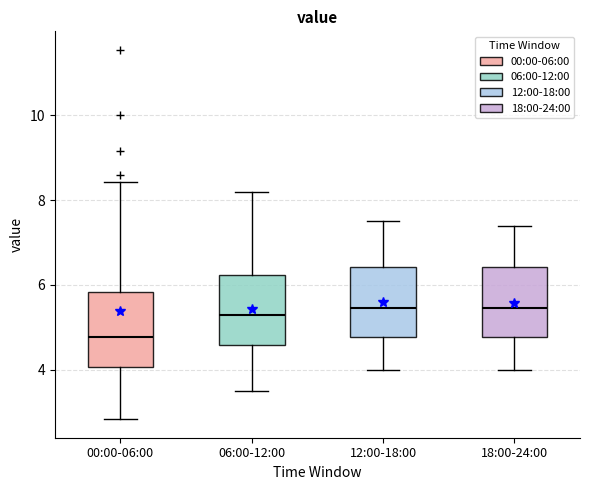

Reading left to right, transcribe this box plot: for each box, give where its median line is, the range the box spans, and where its two whiskers end, as read against the y-axis. The values are not printed on the chart, so give them approximately, as read against the axis.

00:00-06:00: median 4.8, box 4.0 to 5.8, whiskers 2.8 to 8.4
06:00-12:00: median 5.4, box 4.6 to 6.2, whiskers 3.6 to 8.2
12:00-18:00: median 5.4, box 4.8 to 6.4, whiskers 4.0 to 7.6
18:00-24:00: median 5.4, box 4.8 to 6.4, whiskers 4.0 to 7.4